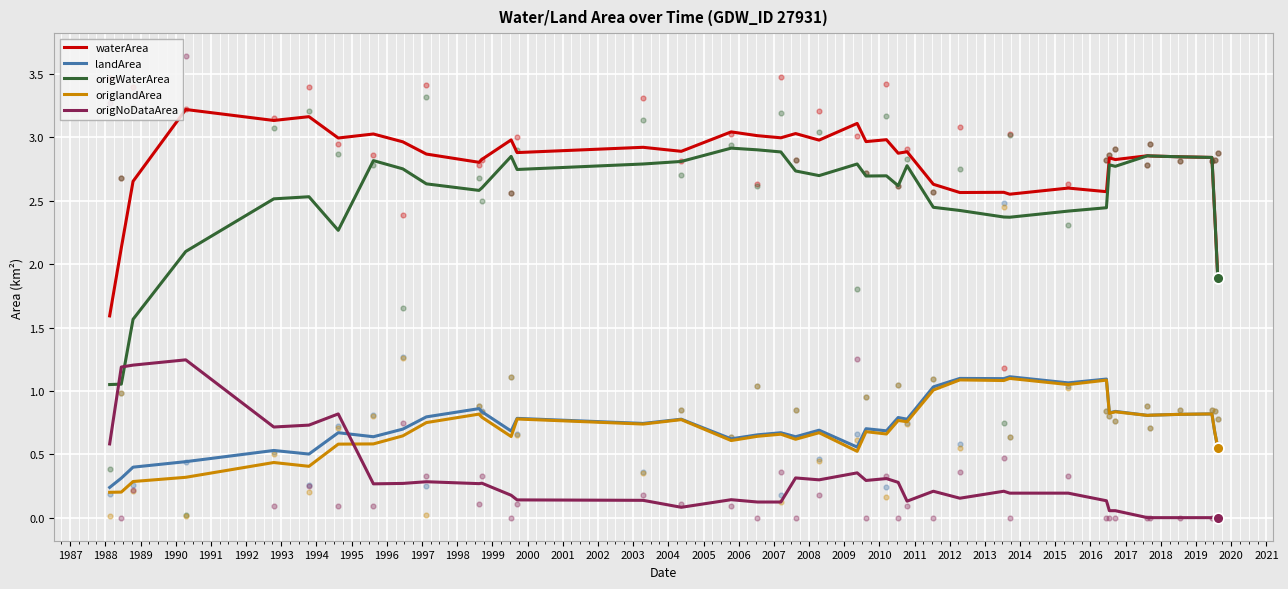

True or false: origWaterArea and landArea cross at least once.

False